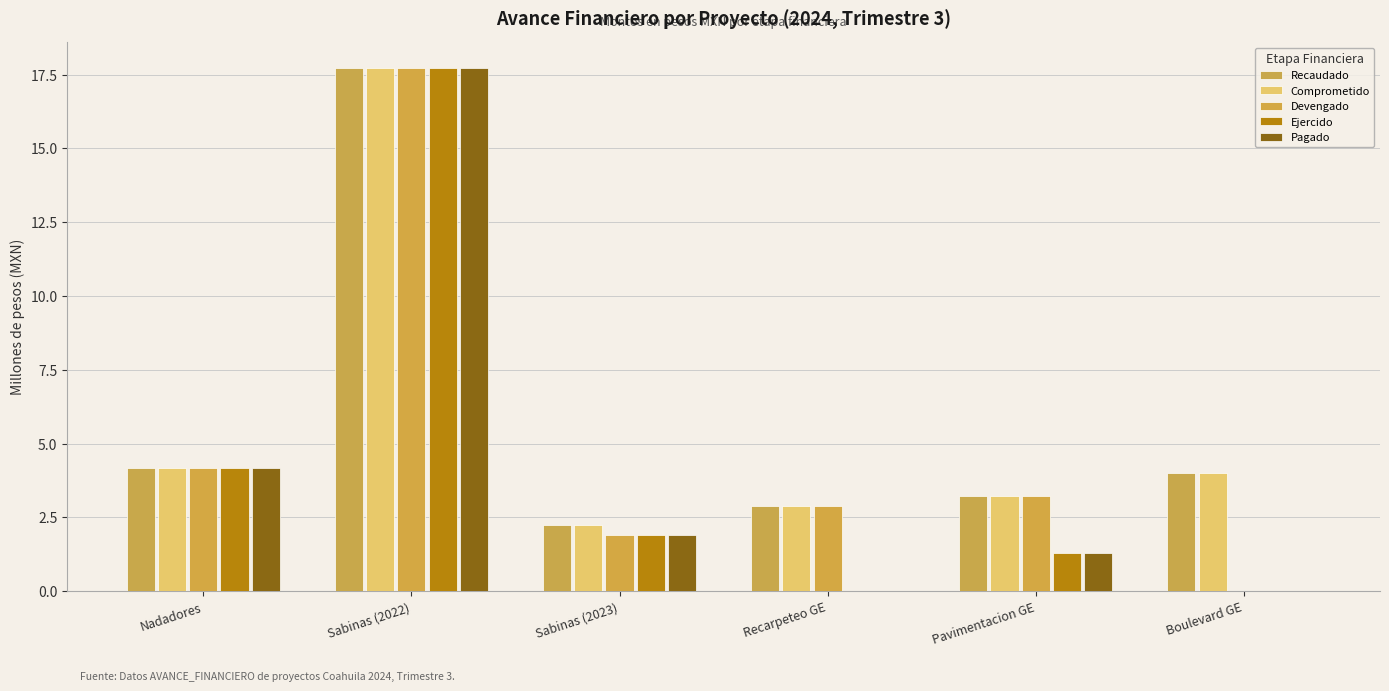

What is the sum of all Recaudado values?

34.2